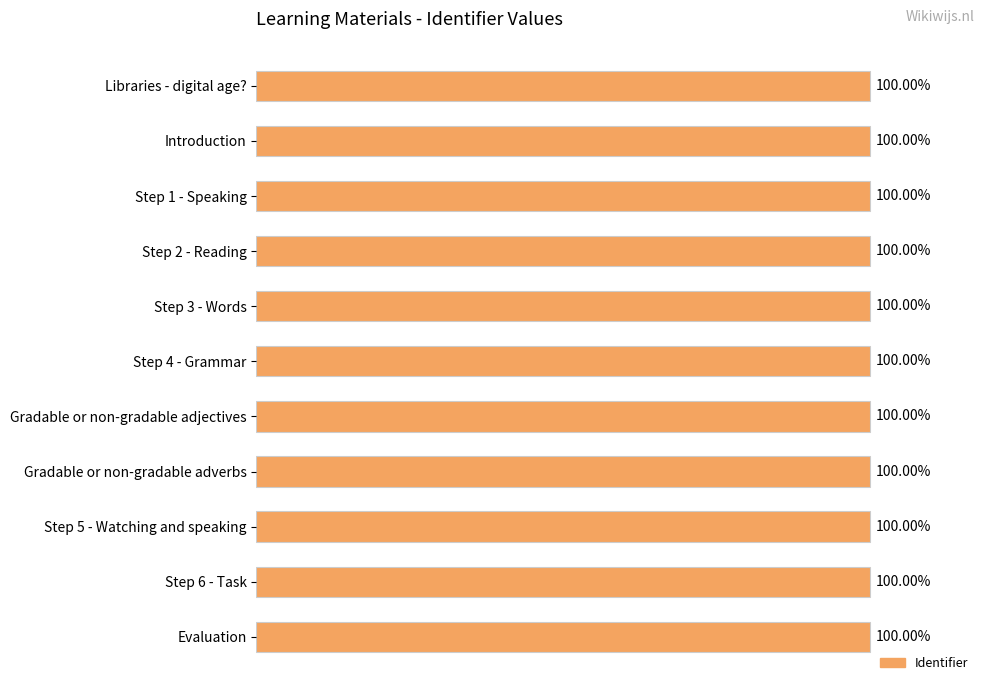

Are the bars horizontal?

Yes